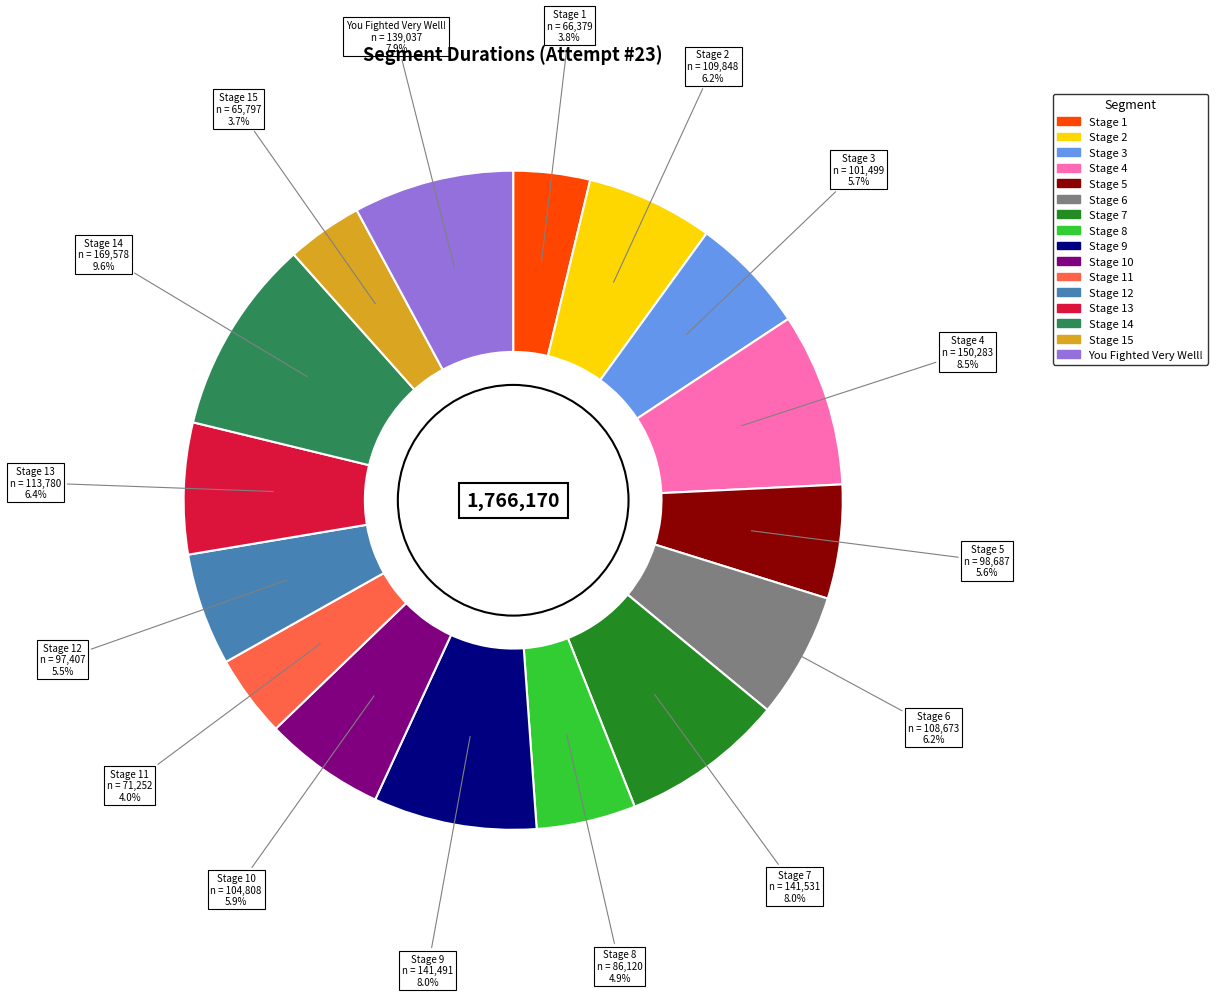

Does any single category account for the majority?

No